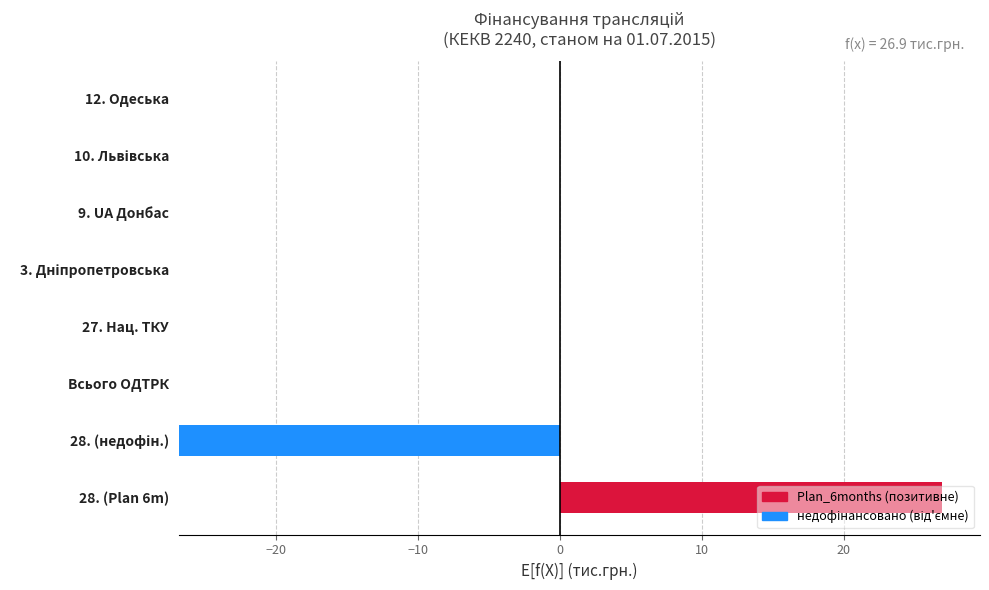

Count the number of categories in the chart.

8